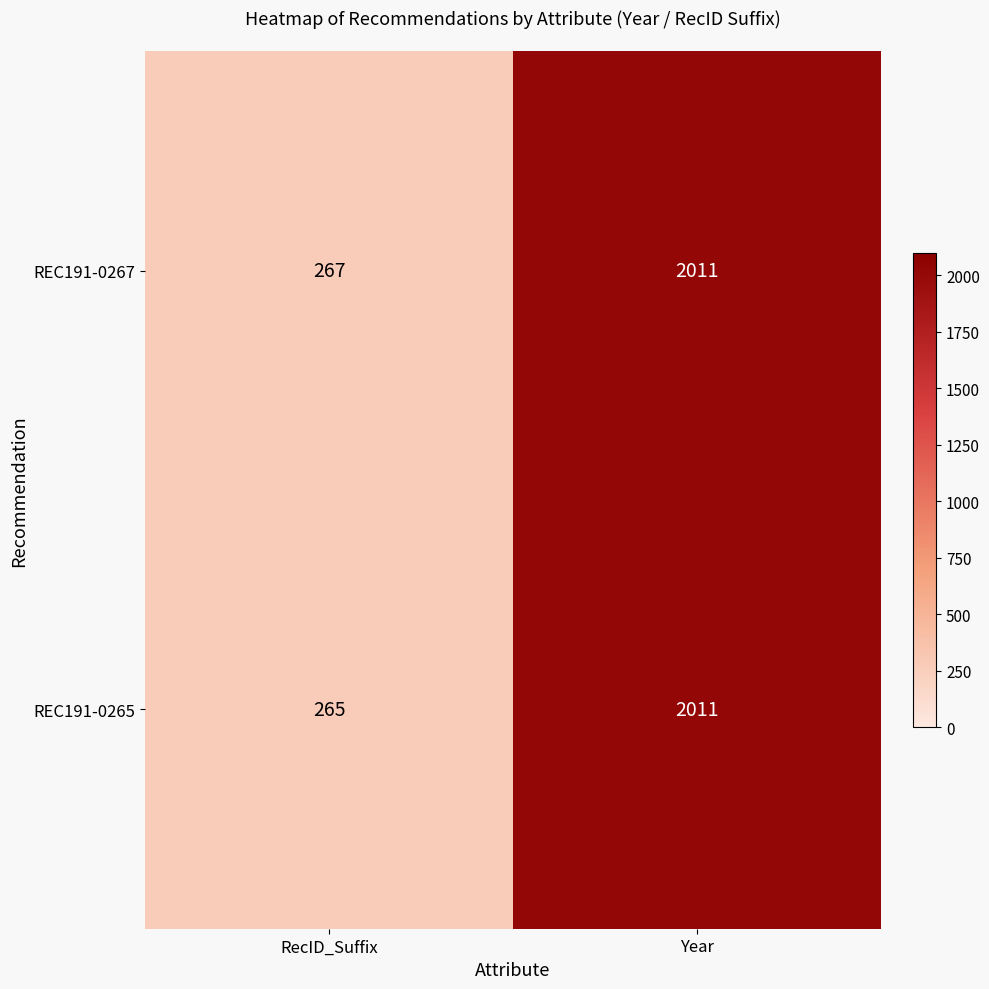

What is the spread (max minus min) of values at RecID_Suffix?

2